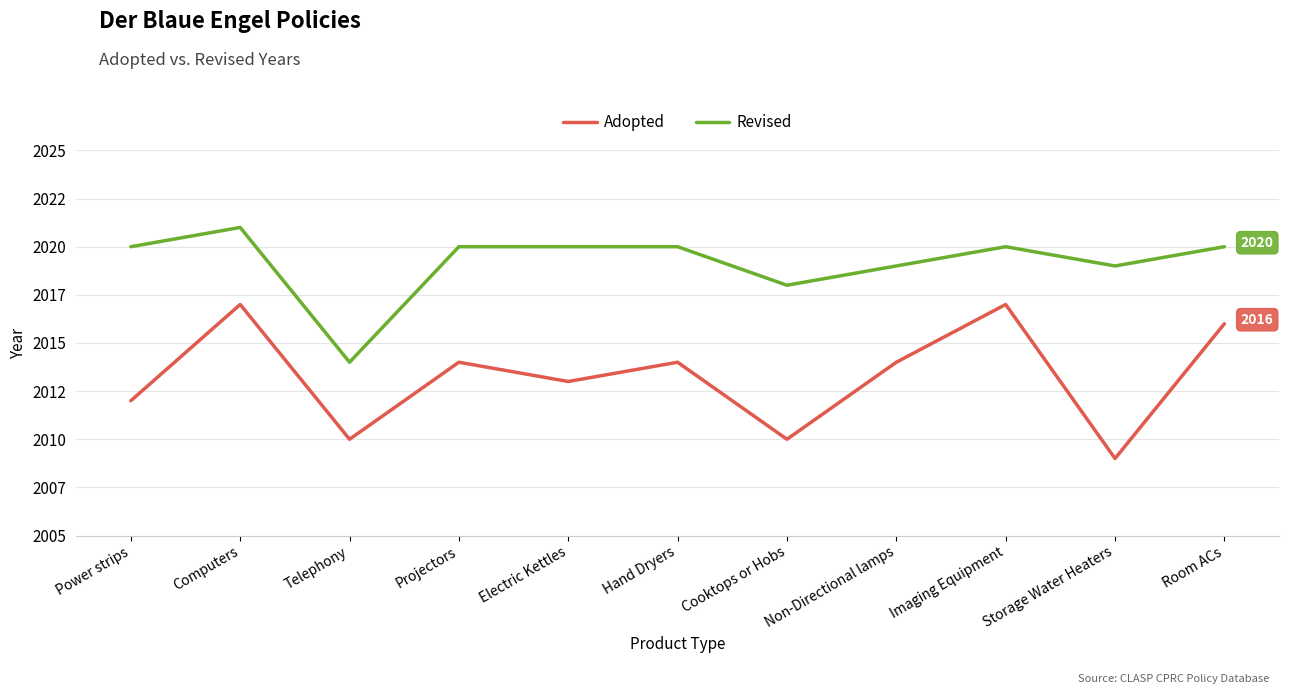

Does the chart display data point markers on the line(s)?

No